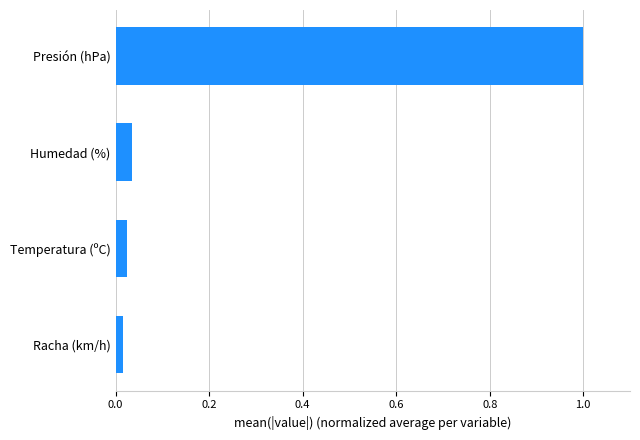

How many series are shown in this chart?

1